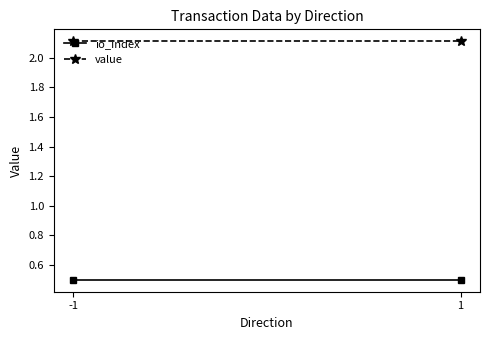

Is the value of value at -1 greater than the value of io_index at -1?

Yes